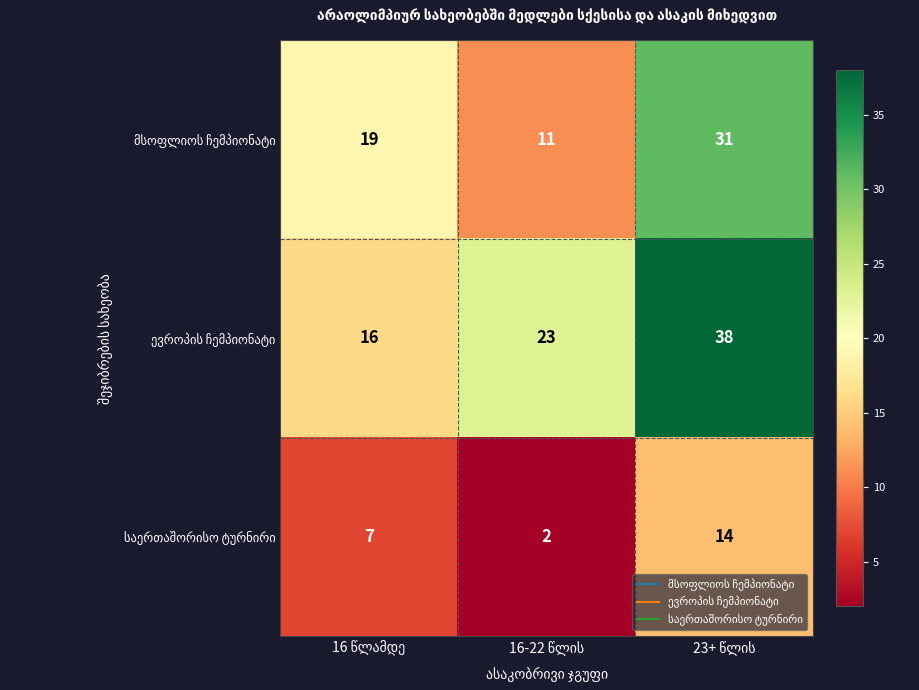

What is the maximum value shown in the chart?

38